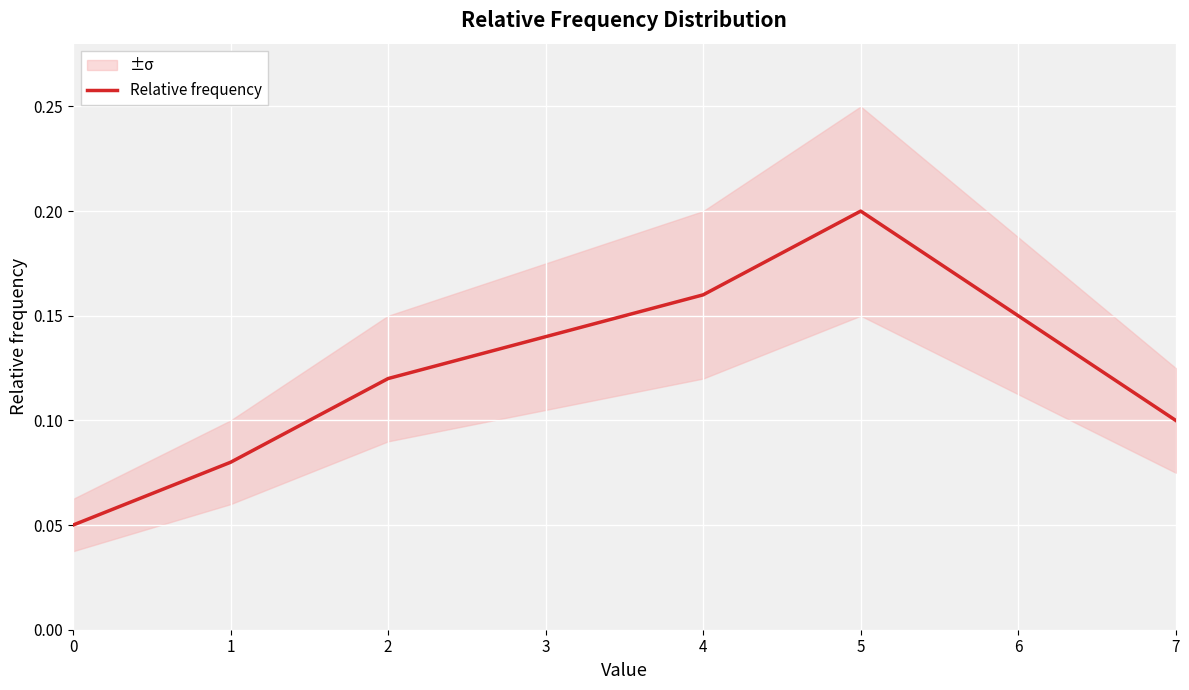

At which label does Relative frequency reach its peak?

5